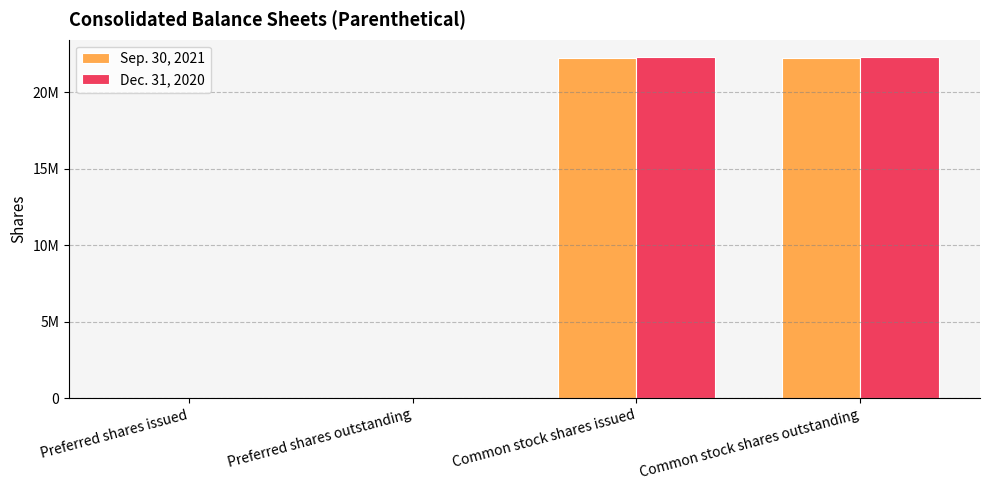

Reading left to right, transcribe all the data shown in this chart.

Sep. 30, 2021: 0	0	22200000	22200000
Dec. 31, 2020: 0	0	22300000	22300000